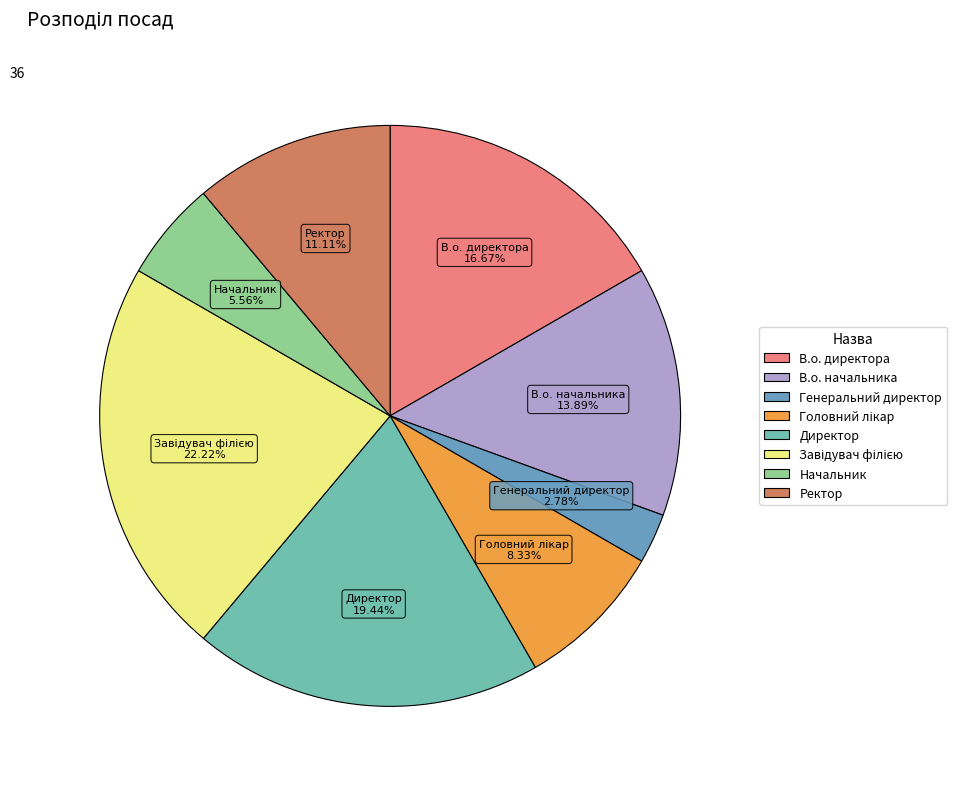

What is the smallest slice in the pie chart?

Генеральний директор